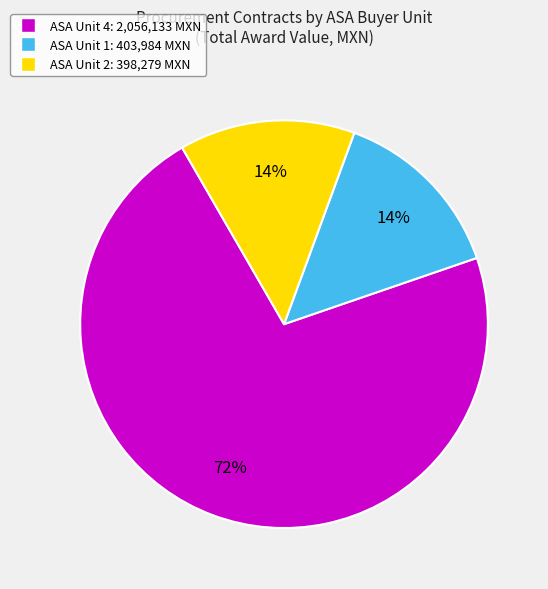

To the nearest percent, what is the difference between the largest and smallest slice percentages?

58%